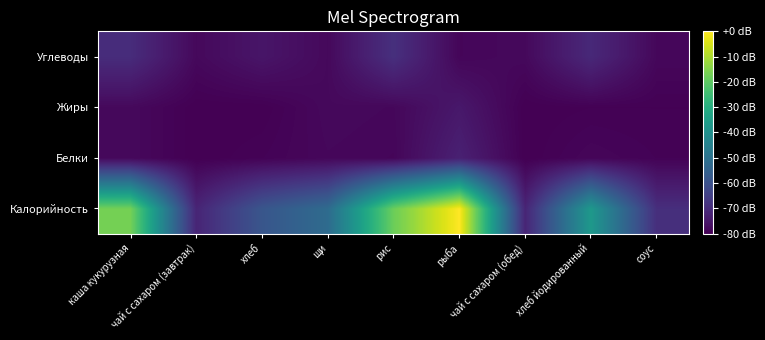

At which category is the sum across all series the highest?

рыба